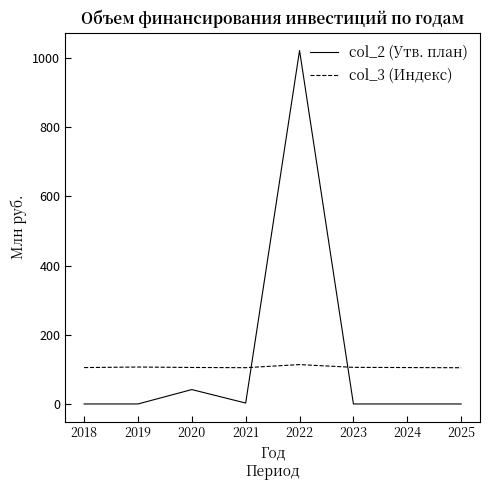

What is the difference between the highest and lowest values at 2023?

105.9